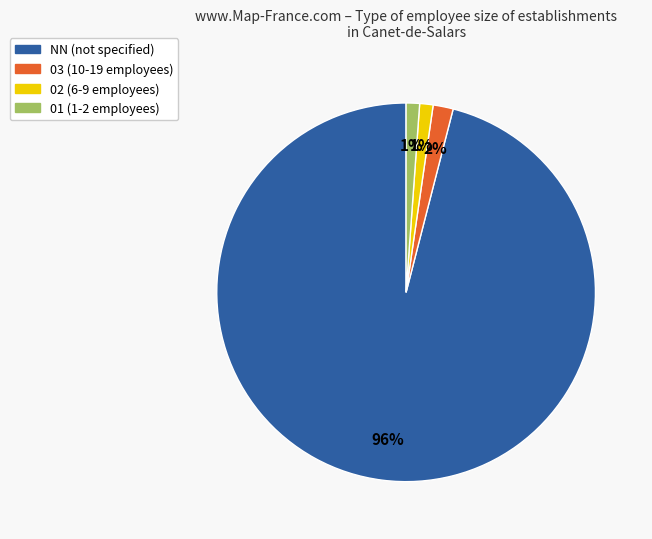

To the nearest percent, what is the average slice percentage?

25%